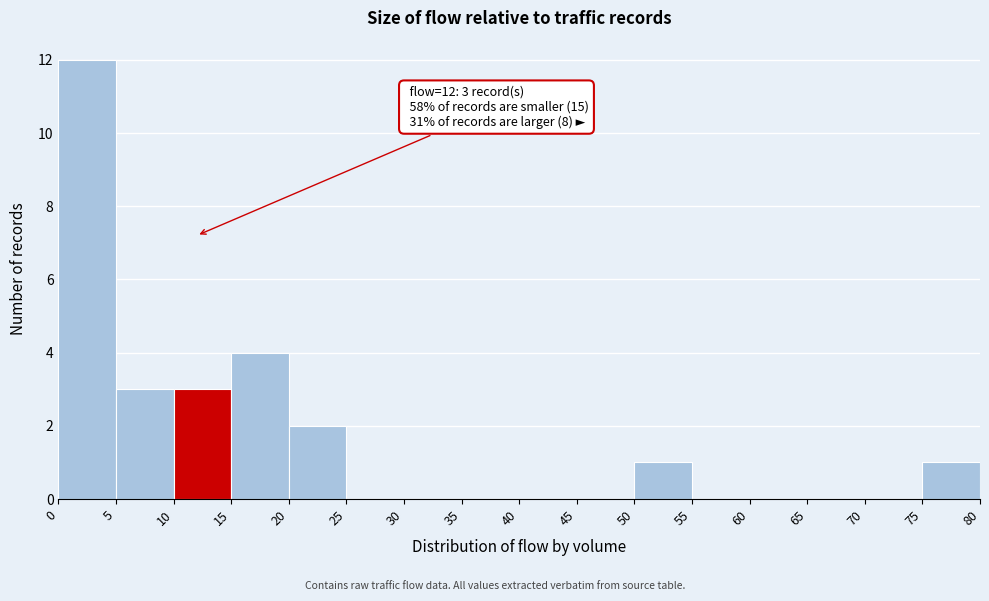

Which range on the x-axis has the tallest bar?

0 to 5